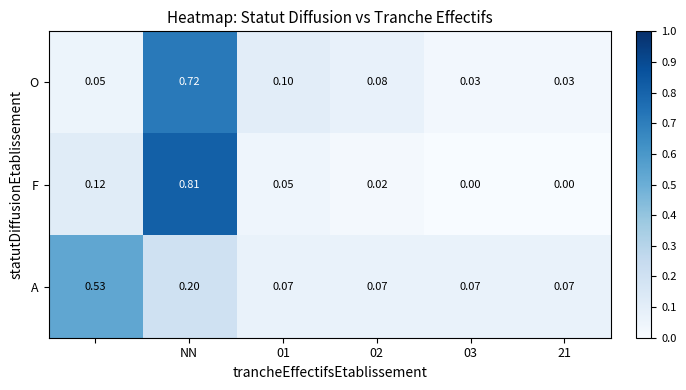

Which series has the largest range (max minus min)?

F